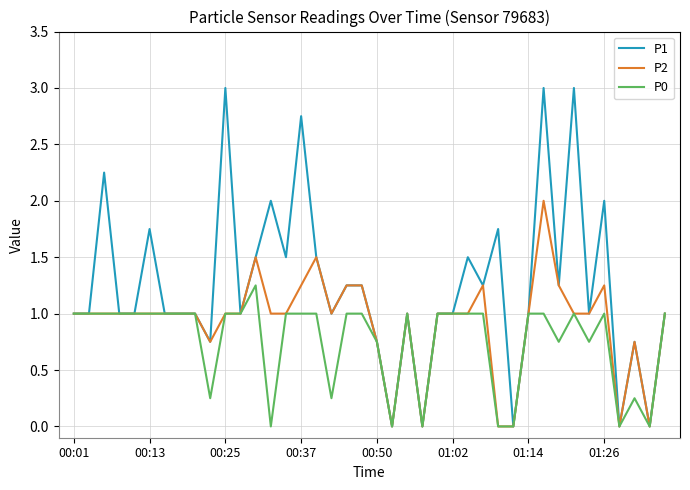

What is the greatest value displayed?

3.0